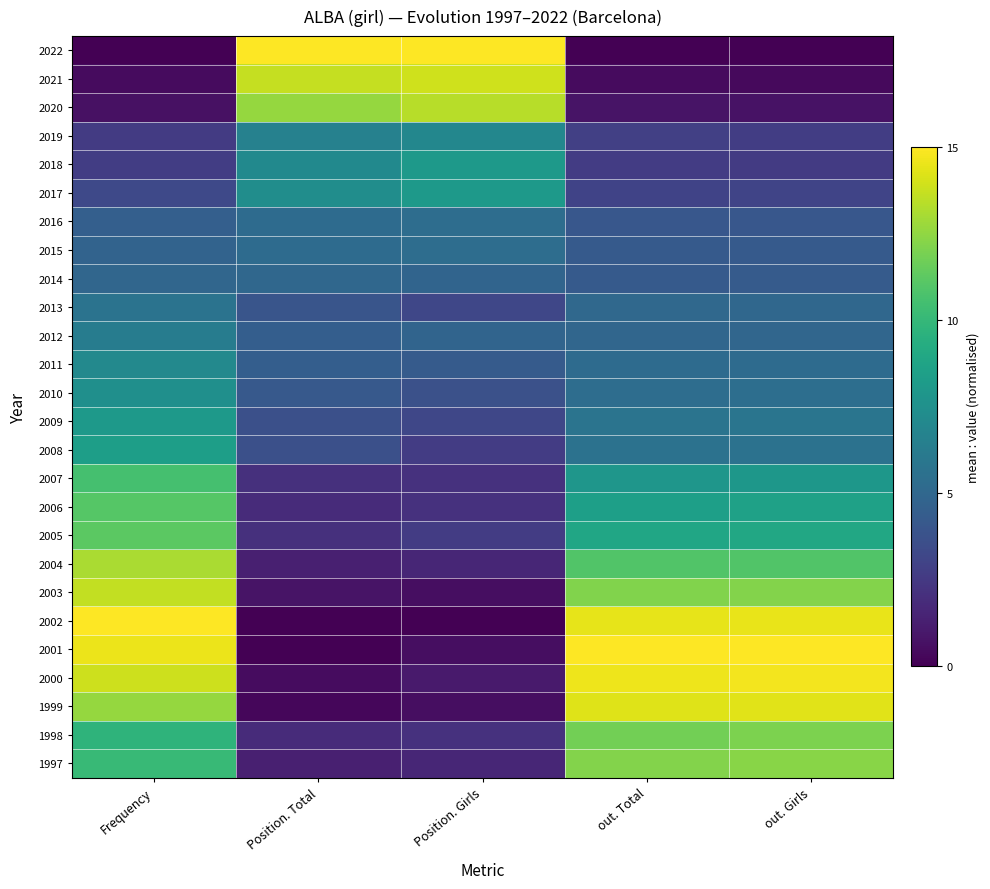

Reading left to right, what are all the values shown in this chart?

2022: Frequency=0.0	Position. Total=15.0	Position. Girls=15.0	out. Total=0.0	out. Girls=0.0
2021: Frequency=0.4	Position. Total=13.7	Position. Girls=13.9	out. Total=0.4	out. Girls=0.4
2020: Frequency=0.7	Position. Total=12.6	Position. Girls=13.4	out. Total=0.8	out. Girls=0.7
2019: Frequency=2.6	Position. Total=6.6	Position. Girls=7.0	out. Total=2.8	out. Girls=2.7
2018: Frequency=2.7	Position. Total=7.1	Position. Girls=8.0	out. Total=2.7	out. Girls=2.6
2017: Frequency=3.3	Position. Total=7.4	Position. Girls=8.0	out. Total=3.0	out. Girls=3.1
2016: Frequency=4.5	Position. Total=5.3	Position. Girls=5.4	out. Total=4.1	out. Girls=4.1
2015: Frequency=4.7	Position. Total=5.3	Position. Girls=5.4	out. Total=4.2	out. Girls=4.3
2014: Frequency=4.9	Position. Total=5.0	Position. Girls=4.8	out. Total=4.3	out. Girls=4.3
2013: Frequency=5.7	Position. Total=3.9	Position. Girls=3.2	out. Total=5.1	out. Girls=5.0
2012: Frequency=6.3	Position. Total=4.5	Position. Girls=4.8	out. Total=5.0	out. Girls=5.0
2011: Frequency=7.1	Position. Total=4.5	Position. Girls=4.3	out. Total=5.3	out. Girls=5.2
2010: Frequency=7.5	Position. Total=4.2	Position. Girls=3.7	out. Total=5.4	out. Girls=5.4
2009: Frequency=8.1	Position. Total=3.7	Position. Girls=3.2	out. Total=5.8	out. Girls=5.8
2008: Frequency=8.4	Position. Total=3.7	Position. Girls=2.7	out. Total=5.6	out. Girls=5.7
2007: Frequency=10.6	Position. Total=2.1	Position. Girls=2.1	out. Total=7.9	out. Girls=7.9
2006: Frequency=11.0	Position. Total=1.8	Position. Girls=2.1	out. Total=8.5	out. Girls=8.6
2005: Frequency=11.2	Position. Total=2.1	Position. Girls=2.7	out. Total=8.9	out. Girls=9.0
2004: Frequency=13.1	Position. Total=1.3	Position. Girls=1.6	out. Total=10.9	out. Girls=11.0
2003: Frequency=13.6	Position. Total=0.8	Position. Girls=0.5	out. Total=12.1	out. Girls=12.2
2002: Frequency=15.0	Position. Total=0.0	Position. Girls=0.0	out. Total=14.5	out. Girls=14.5
2001: Frequency=14.6	Position. Total=0.0	Position. Girls=0.5	out. Total=15.0	out. Girls=15.0
2000: Frequency=13.9	Position. Total=0.5	Position. Girls=1.1	out. Total=14.6	out. Girls=14.7
1999: Frequency=12.6	Position. Total=0.3	Position. Girls=0.5	out. Total=14.3	out. Girls=14.3
1998: Frequency=9.7	Position. Total=1.8	Position. Girls=2.1	out. Total=11.8	out. Girls=12.0
1997: Frequency=10.1	Position. Total=1.3	Position. Girls=1.6	out. Total=12.2	out. Girls=12.3